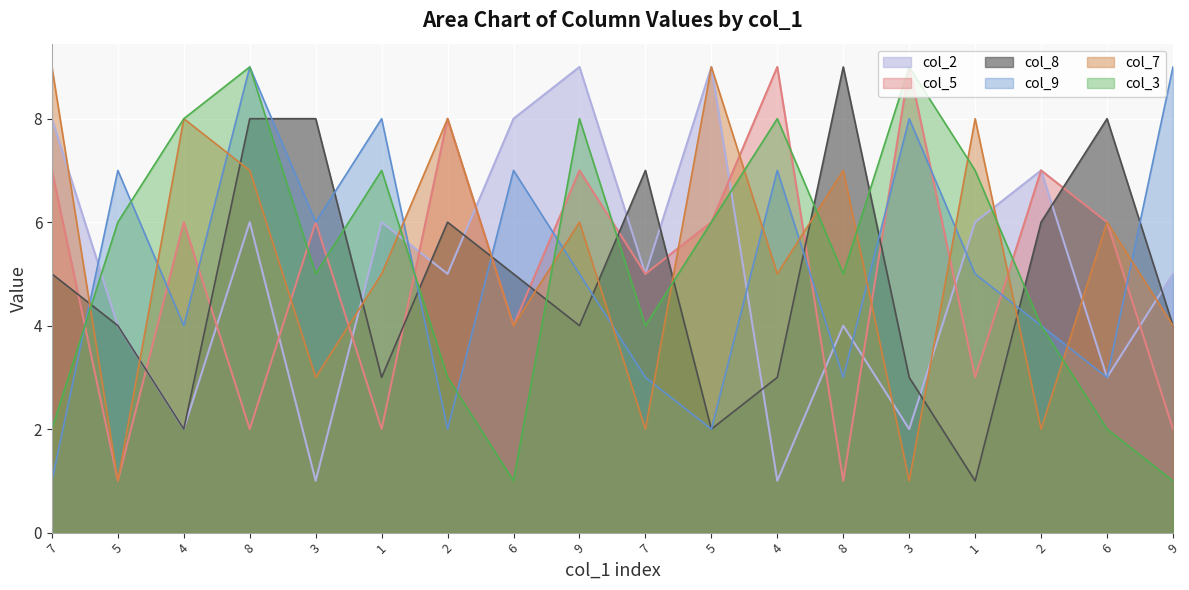

How many lines are shown in the chart?

6